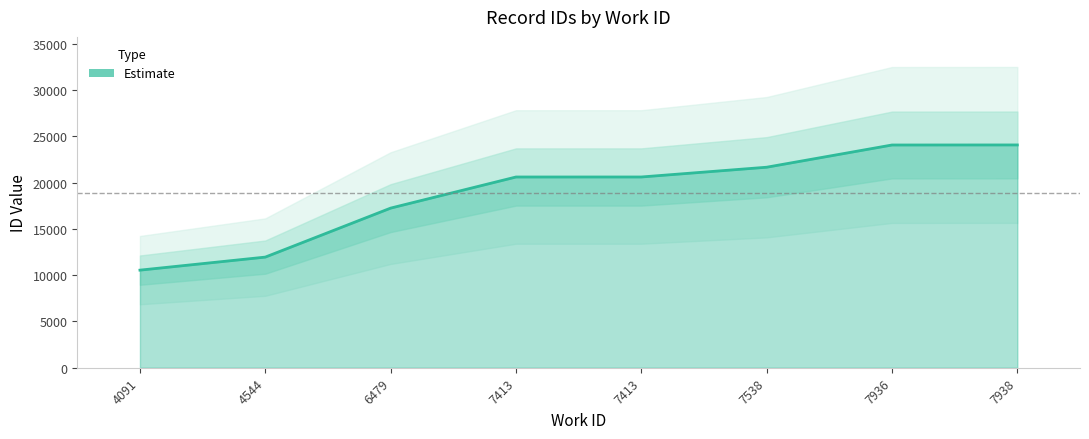

True or false: the data has more than 0 interior local peaks.

False